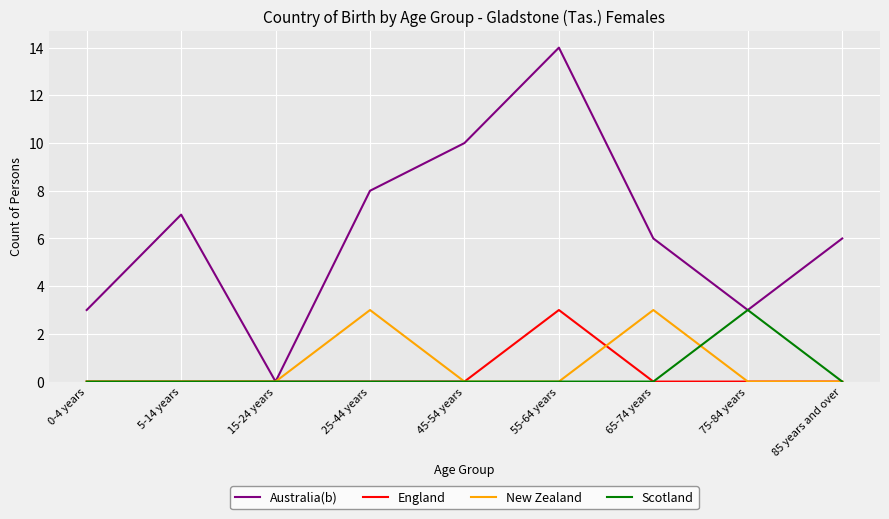

What are all the series names shown in the legend?

Australia(b), England, New Zealand, Scotland